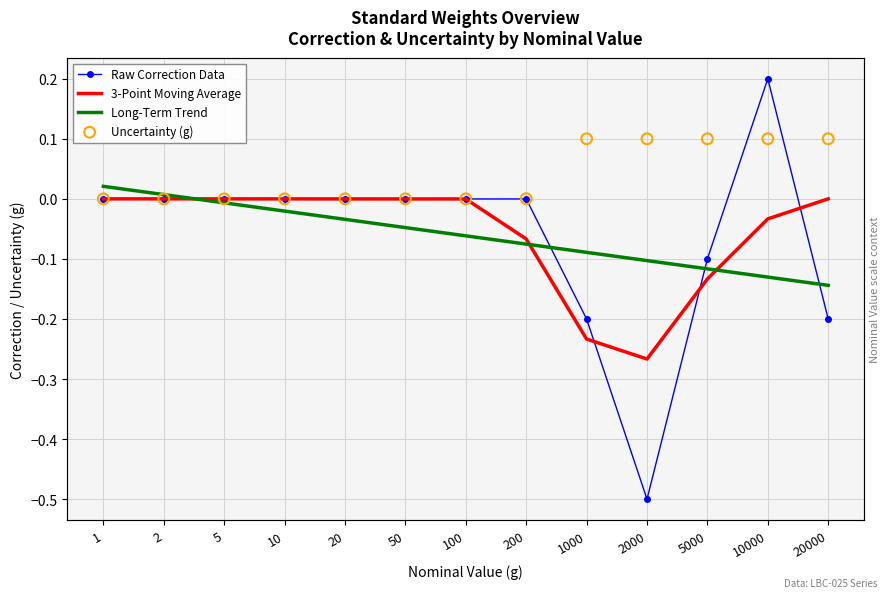

Which series reaches the minimum Y coordinate?

Raw Correction Data